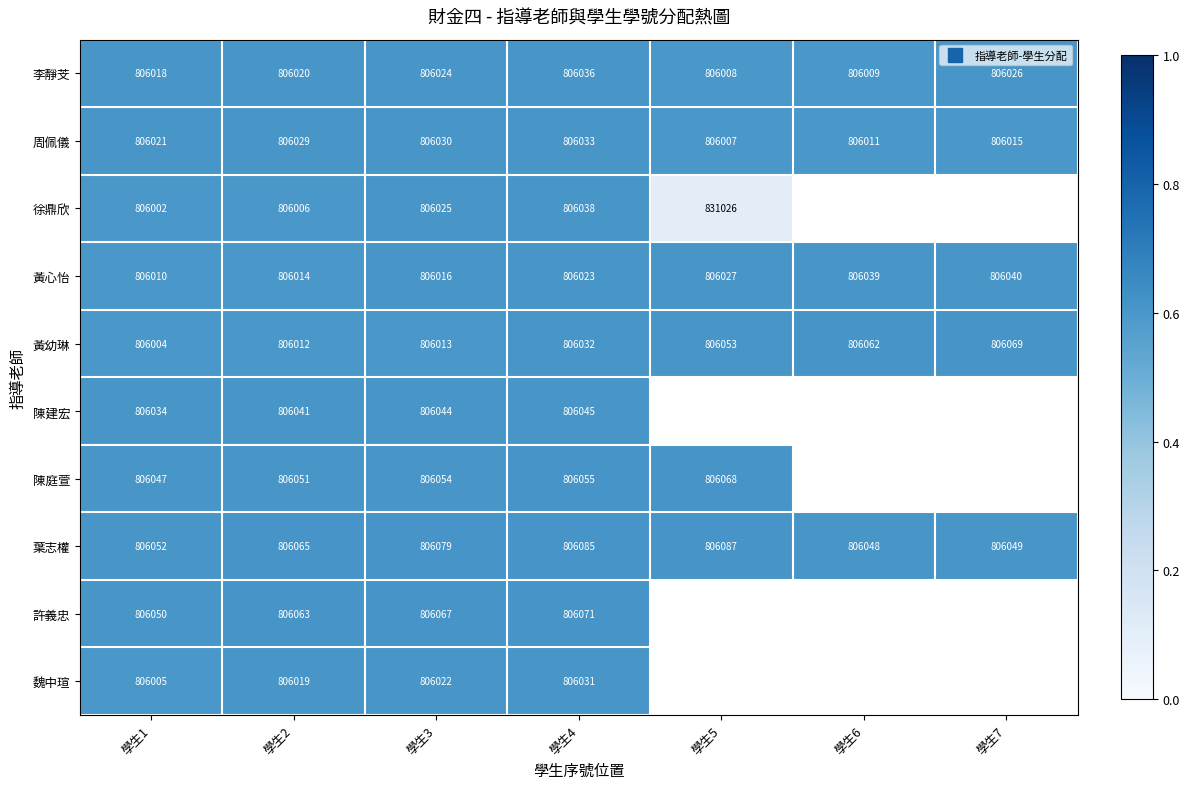

True or false: 李靜芠 has a value of 0.8 at 學生5.

False